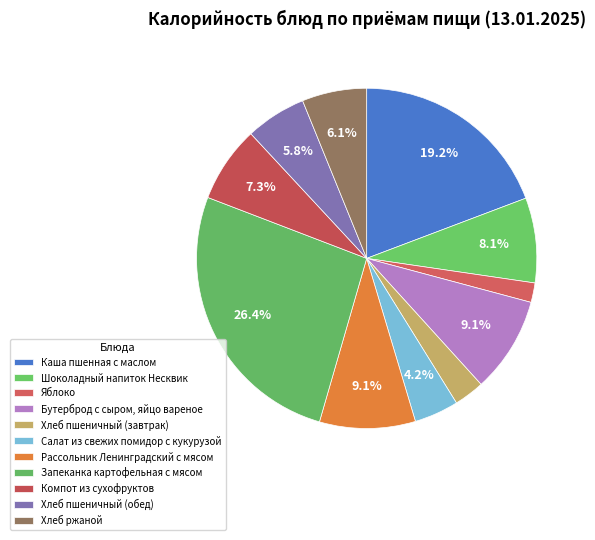

To the nearest percent, what is the average slice percentage?

9%